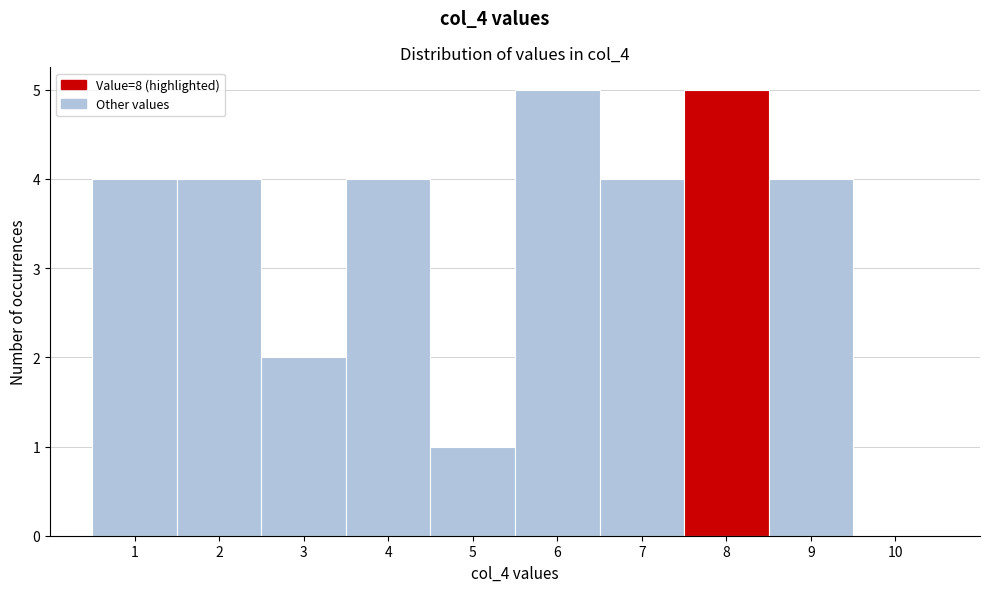

Reading left to right, transcribe this chart: for each bar, give the range it covers on the x-axis and its height. The values are not printed on the chart, so give them approximately, as read against the axis.

0.5 to 1.5: 4
1.5 to 2.5: 4
2.5 to 3.5: 2
3.5 to 4.5: 4
4.5 to 5.5: 1
5.5 to 6.5: 5
6.5 to 7.5: 4
7.5 to 8.5: 5
8.5 to 9.5: 4
9.5 to 10.5: 0